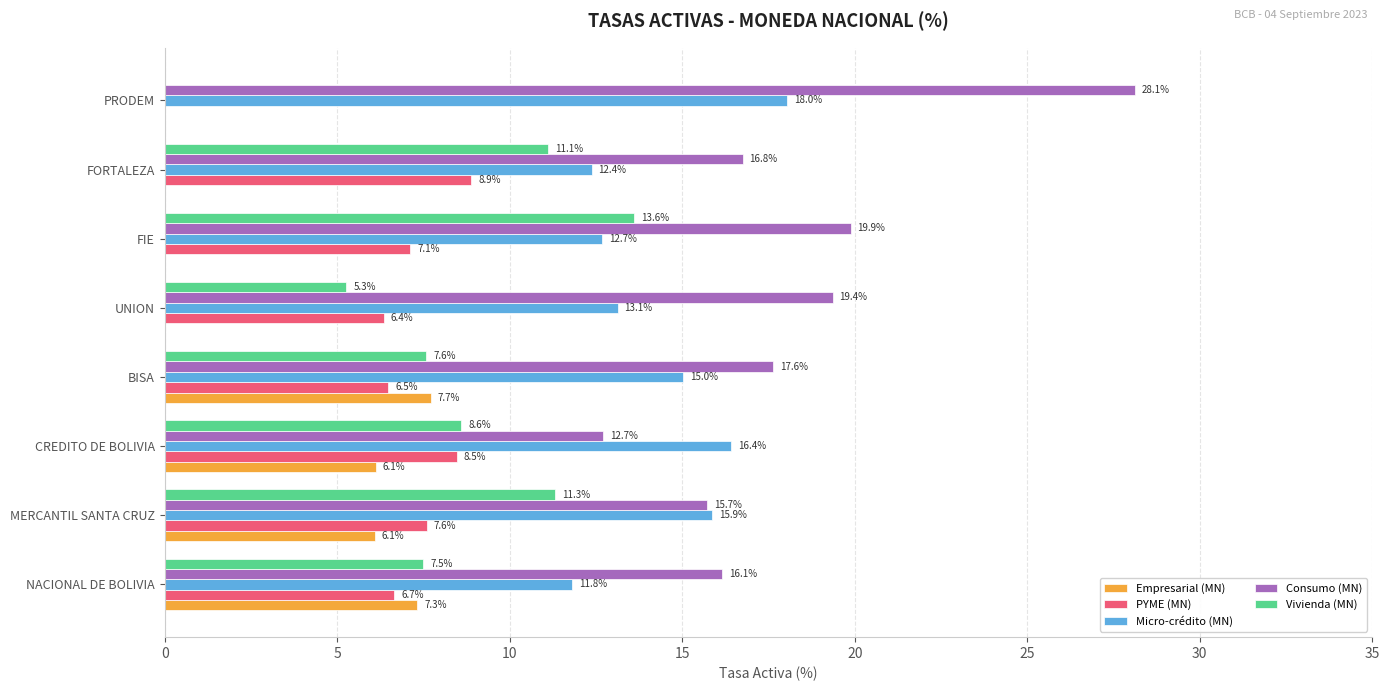

At which label is Micro-crédito (MN) closest to 14?

UNION